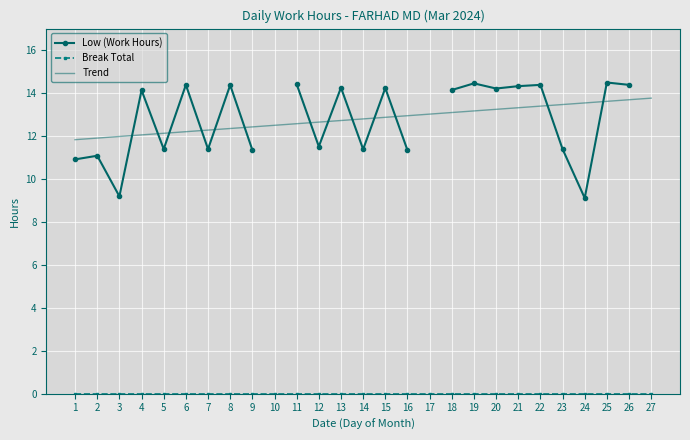

Which series changed the most between 10 and 11?

Trend